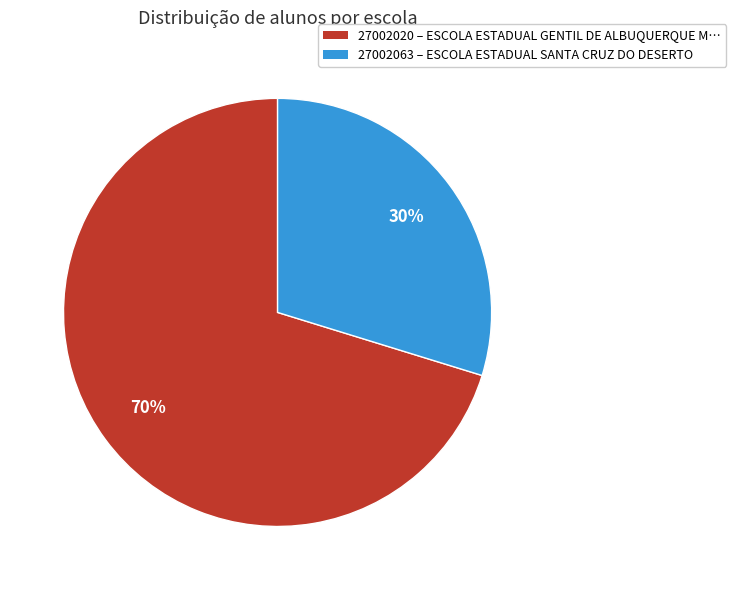

The 27002020 slice represents 70% of the pie. True or false?

True